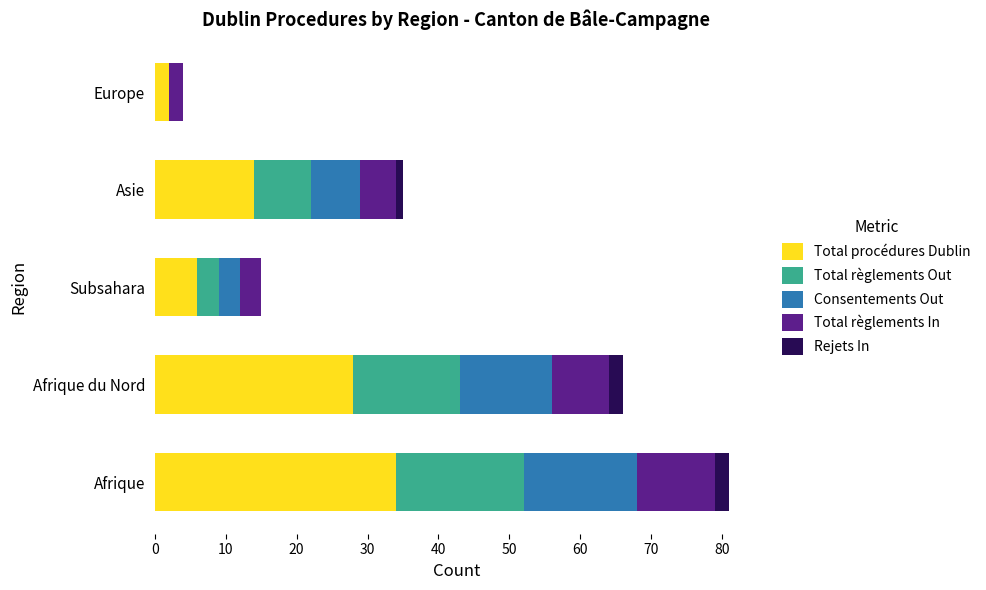

What is the total value across all series at Subsahara?

15